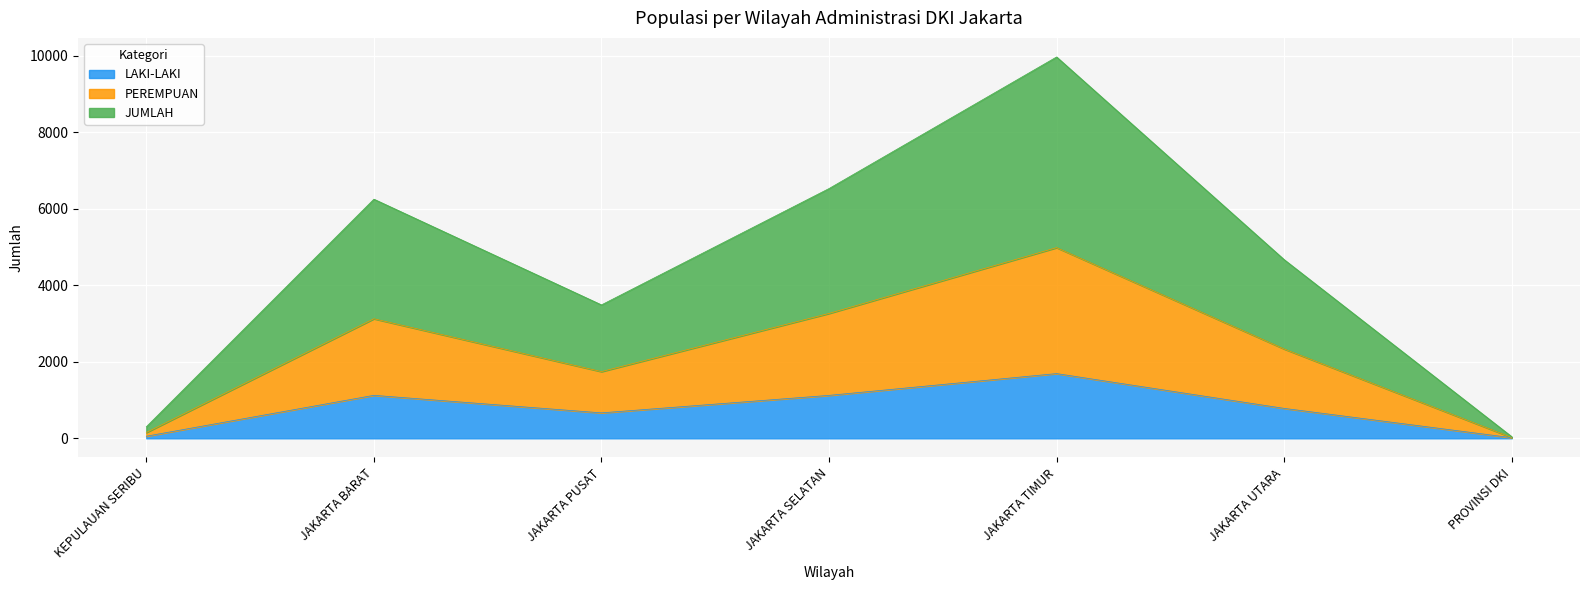

What is the label of the 7th point from the right?

KEPULAUAN SERIBU